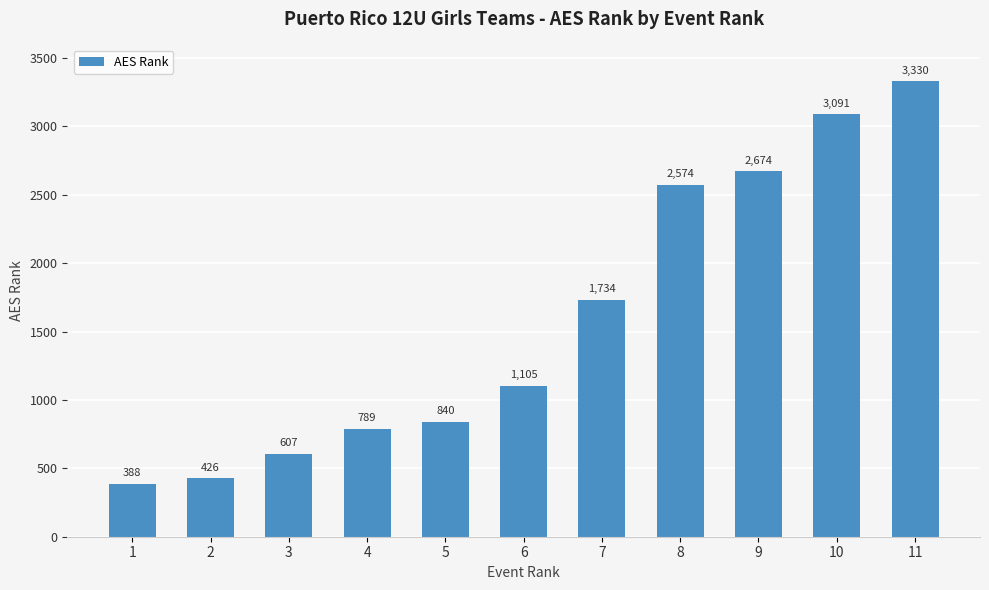

List the labels in order of value, largest first.

11, 10, 9, 8, 7, 6, 5, 4, 3, 2, 1